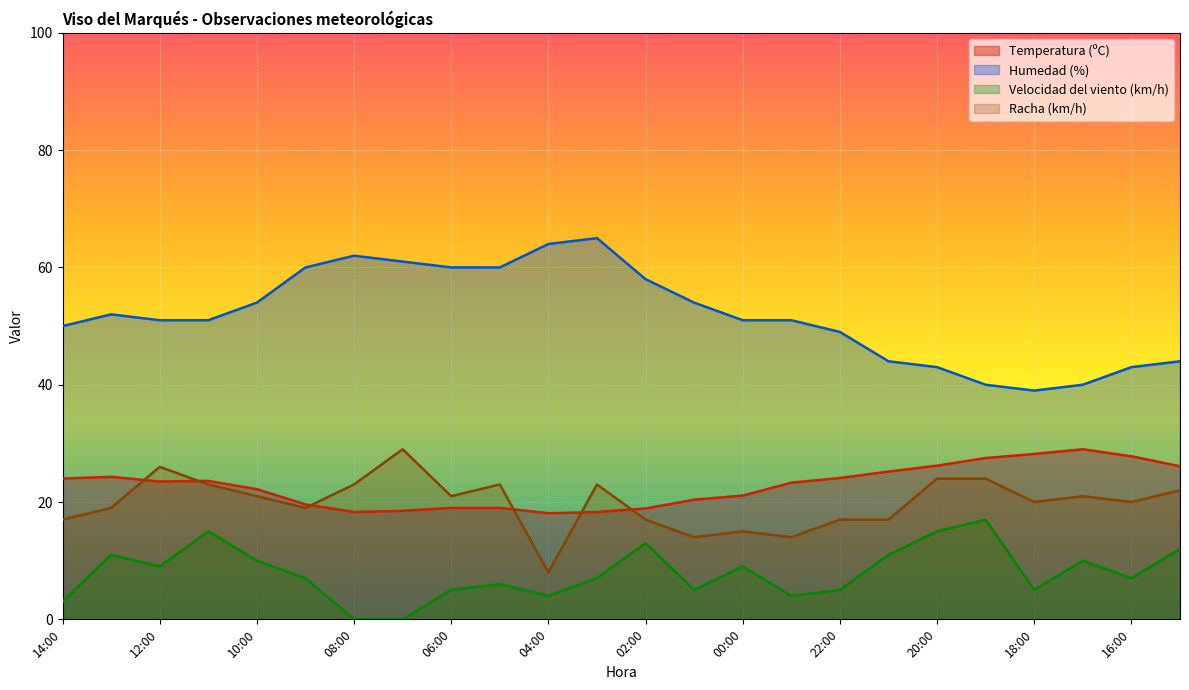

Is it true that Humedad (%) equals 54.0 at 01:00?

True